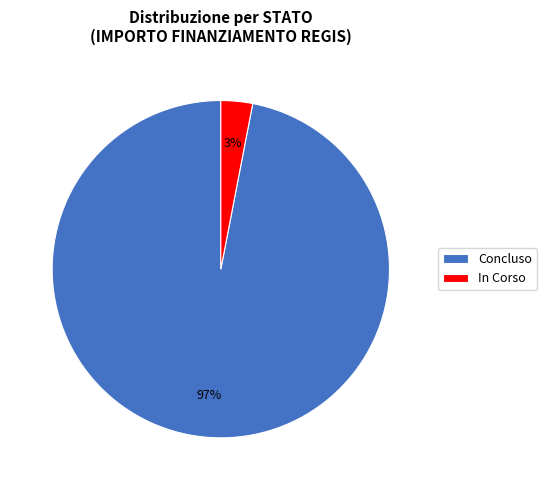

Which category has the smallest portion of the pie?

In Corso